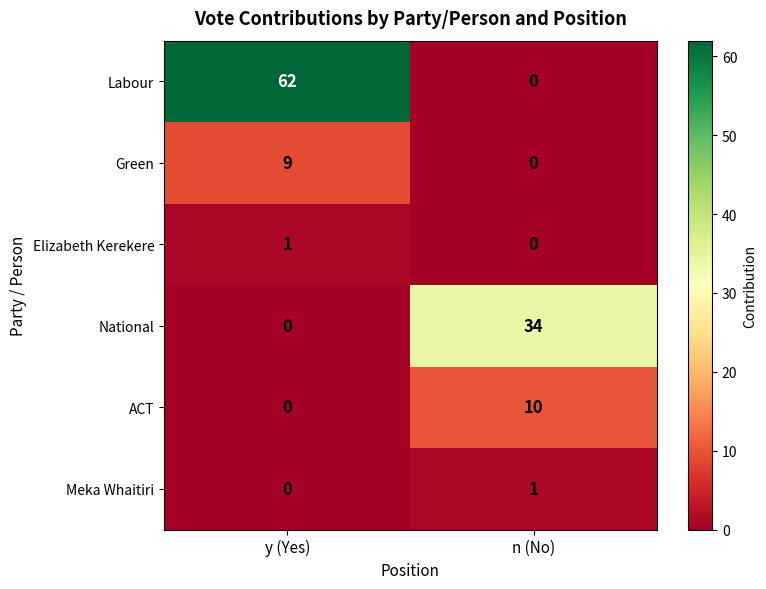

True or false: Meka Whaitiri has a value of 0 at y (Yes).

True